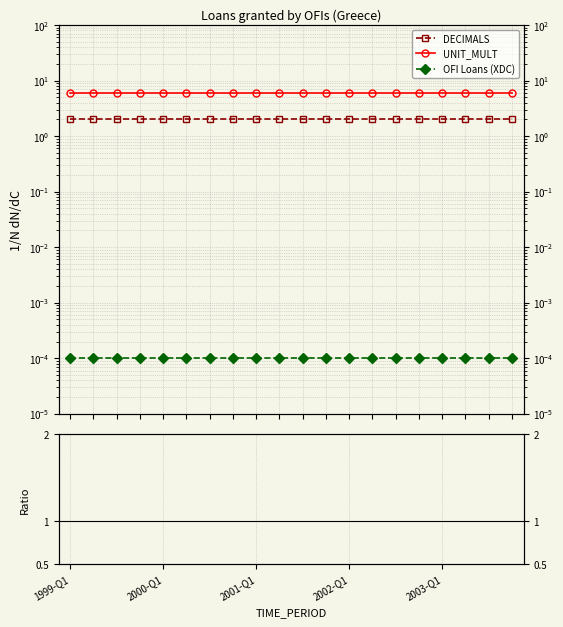

Between 5 and 14, which series saw the biggest shift?

DECIMALS